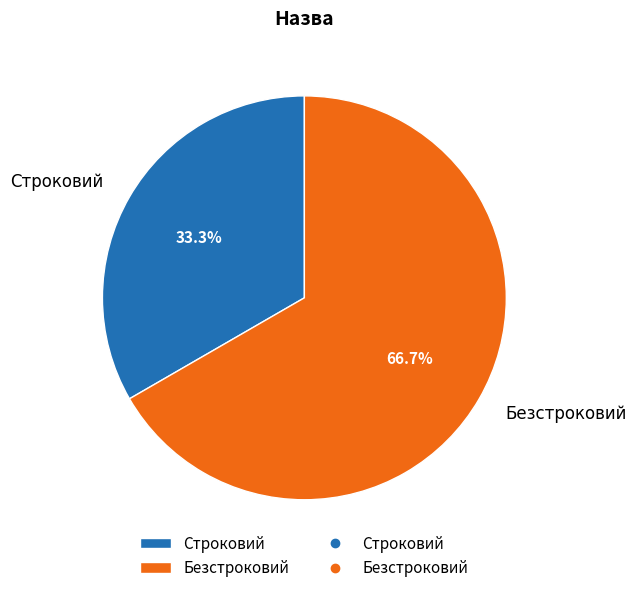

Between Строковий and Безстроковий, which is larger?

Безстроковий